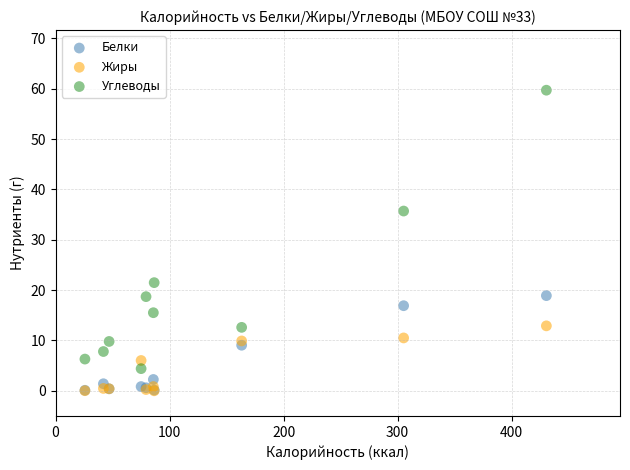

In the Углеводы series, what Y value is closest to 32?

35.7